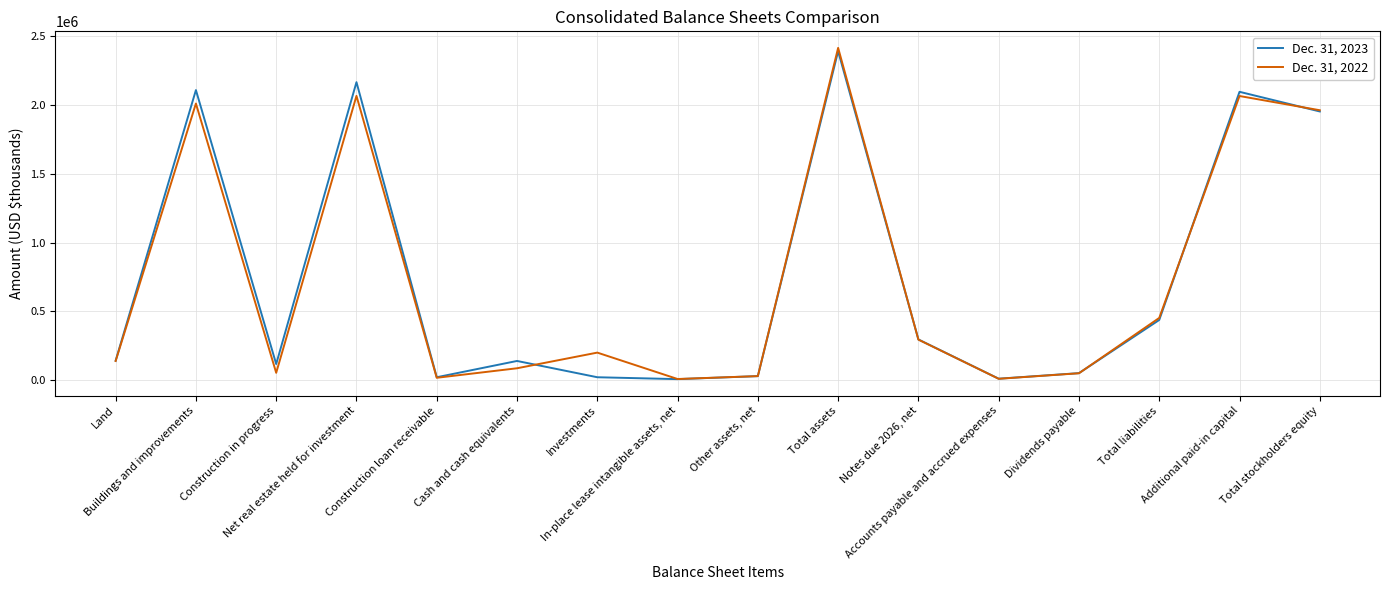

Which series has the widest spread of values?

Dec. 31, 2022